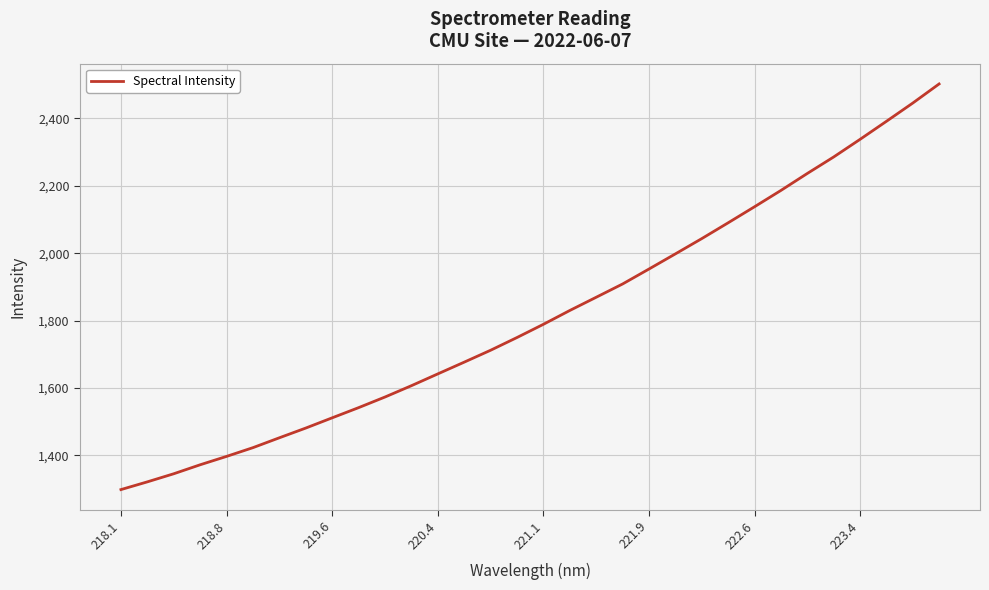

What is the difference between the maximum and minimum values?

1203.6